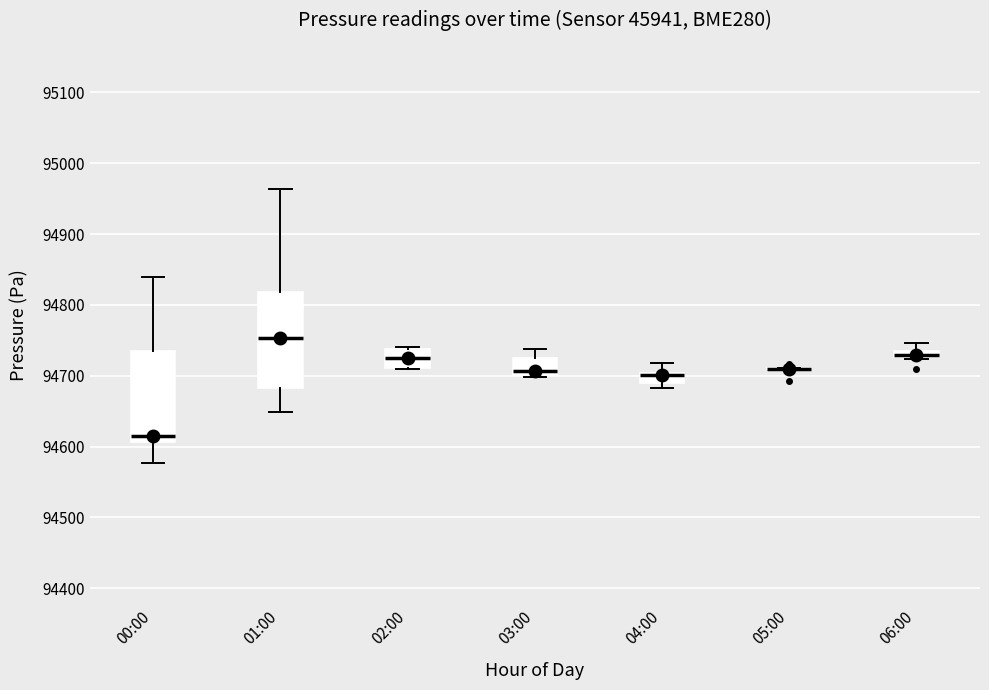

Where does the median line of the box for 02:00 sit on the y-axis? The values are not printed on the chart, so give them approximately, as read against the axis.

94730